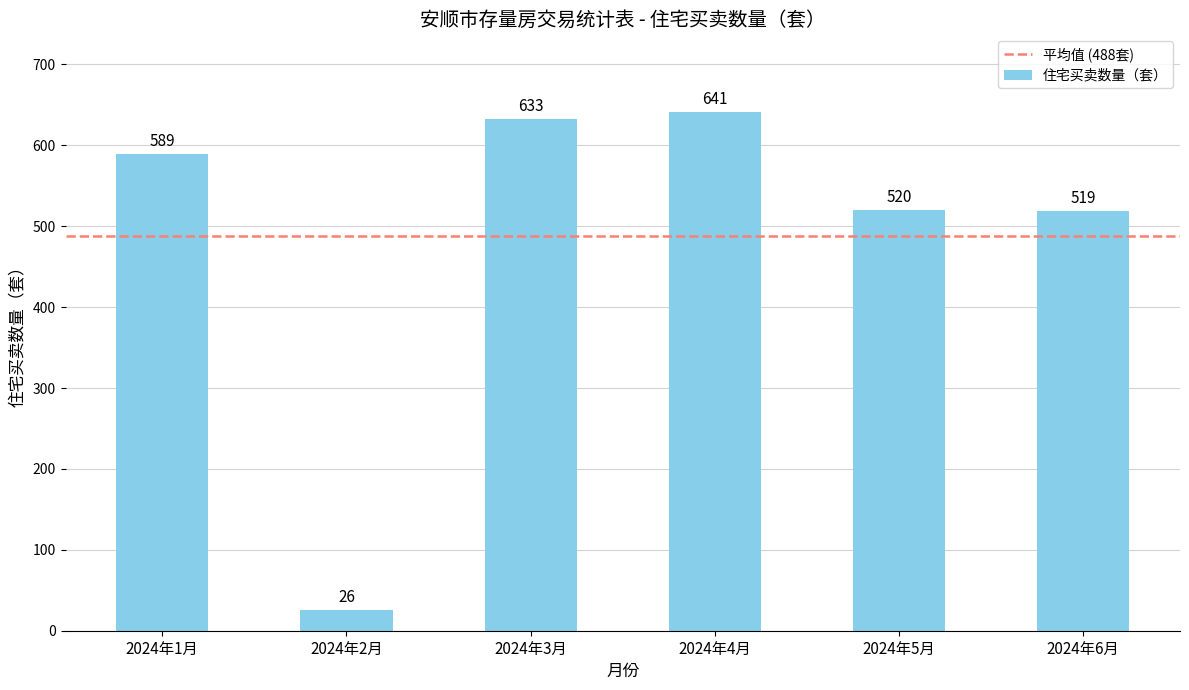

What is the label of the 4th bar from the right?

2024年3月